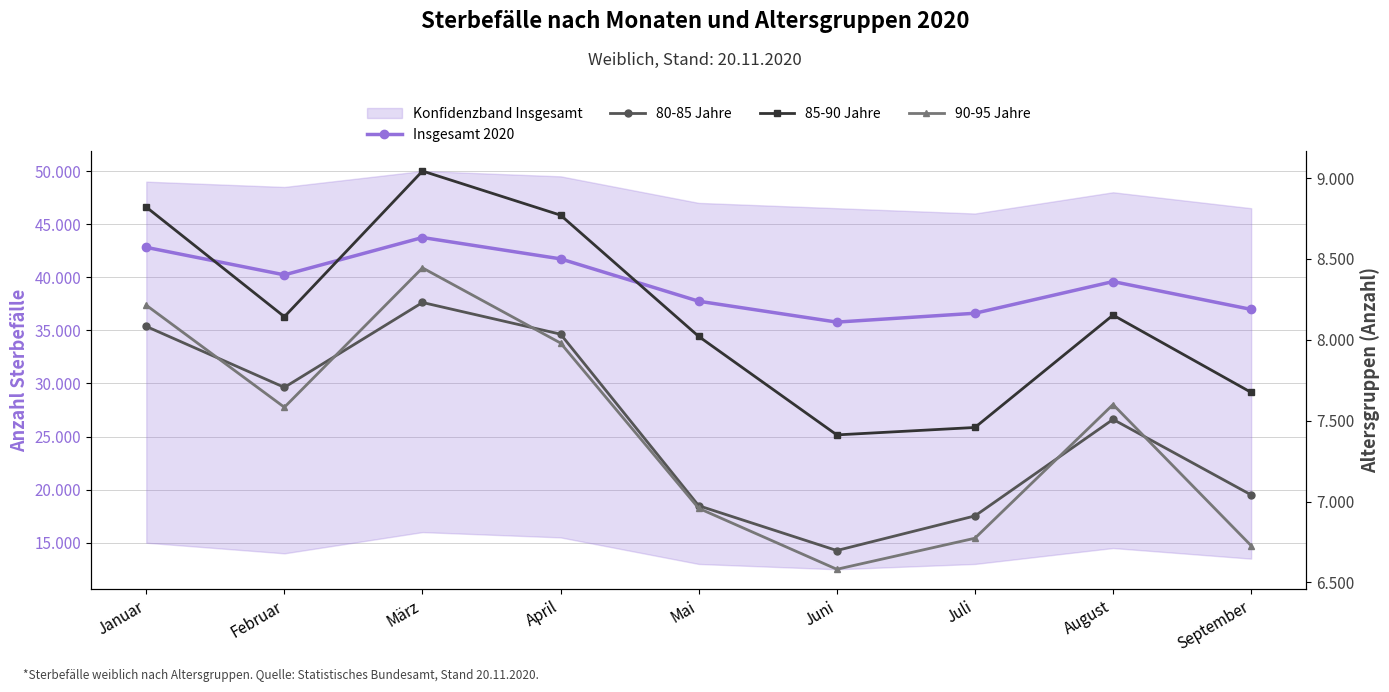

What is the sum of the Insgesamt 2020 values at März and Januar?

86554